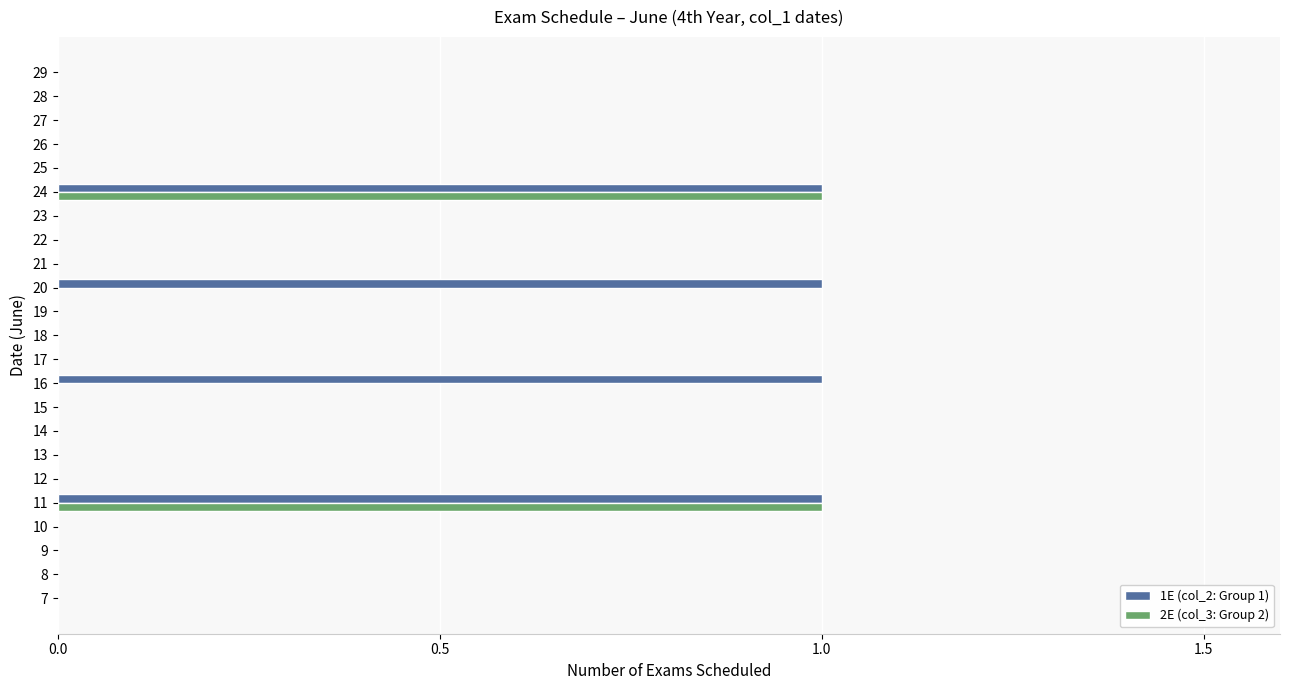

How many 1E (col_2: Group 1) values are between 0 and 1?

23